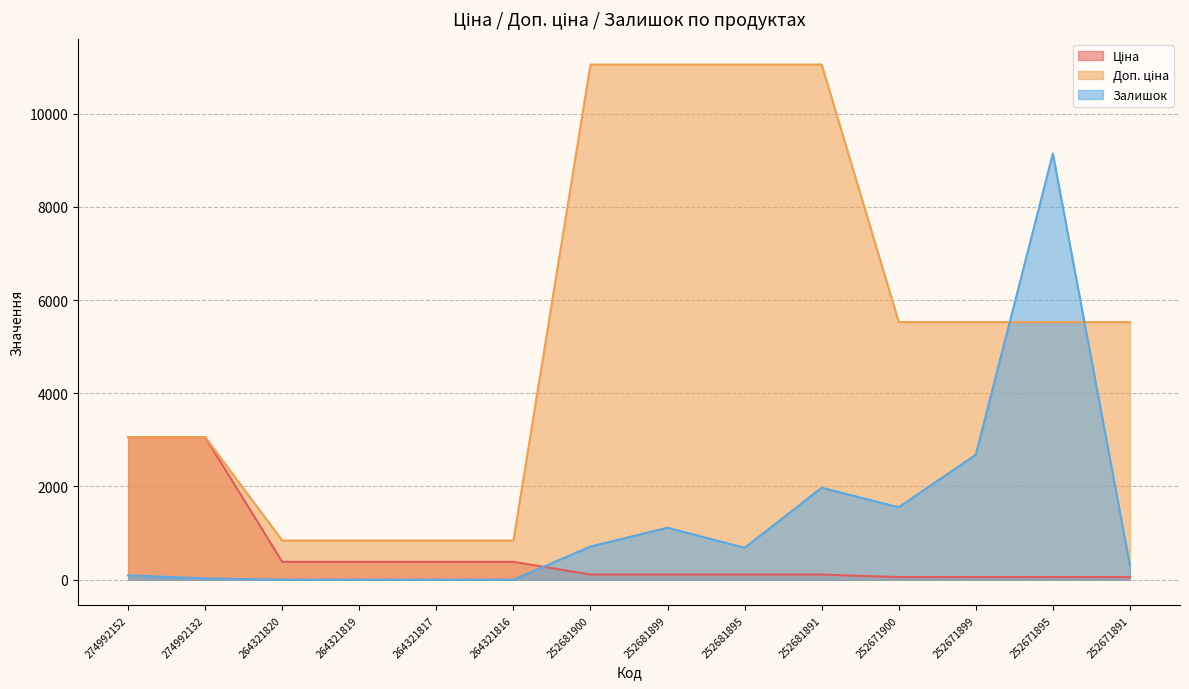

At how many categories does at least one series exceed 6920?

5